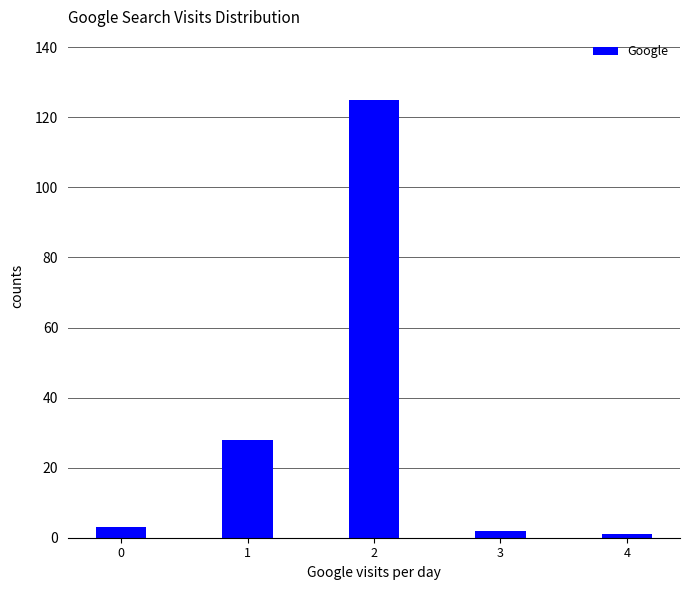

Reading right to left, list all the values displayed in this chart.

1	2	125	28	3